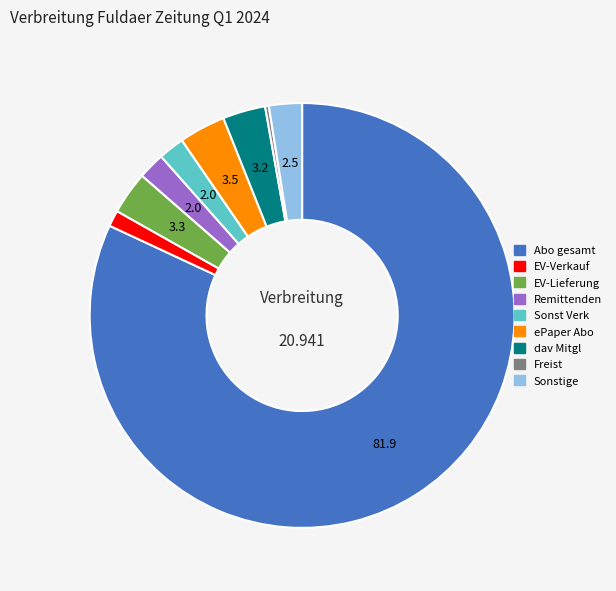

Does any single category account for the majority?

Yes